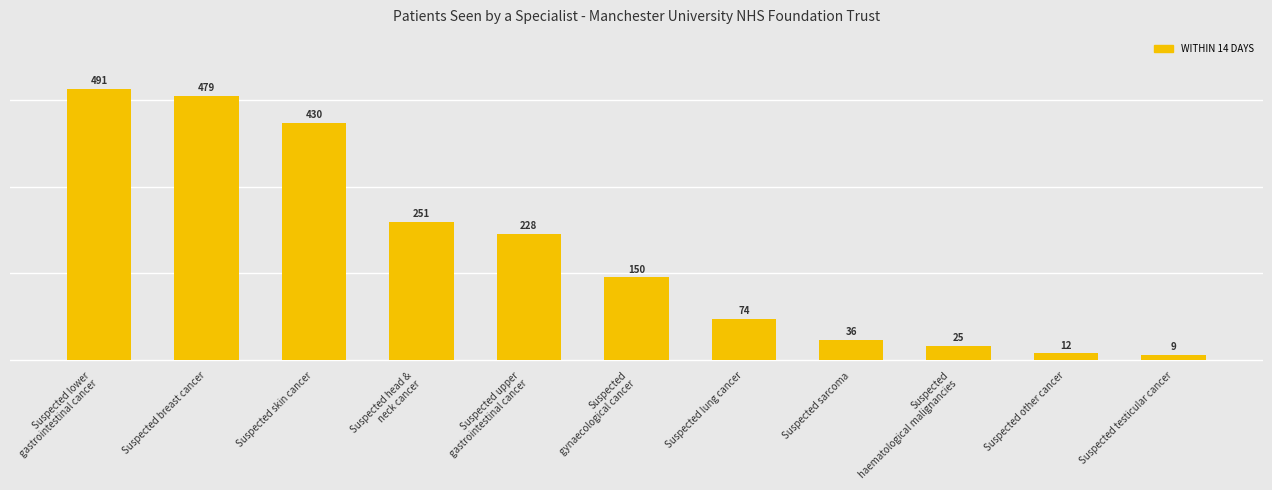

The chart shows a value of 491 at Suspected lower
gastrointestinal cancer. True or false?

True